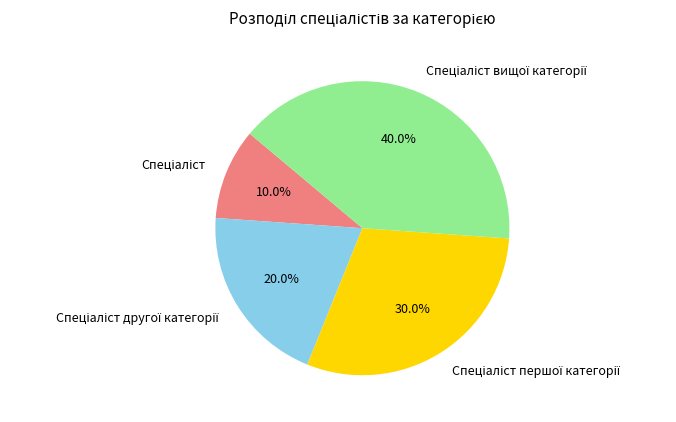

Does any single category account for the majority?

No